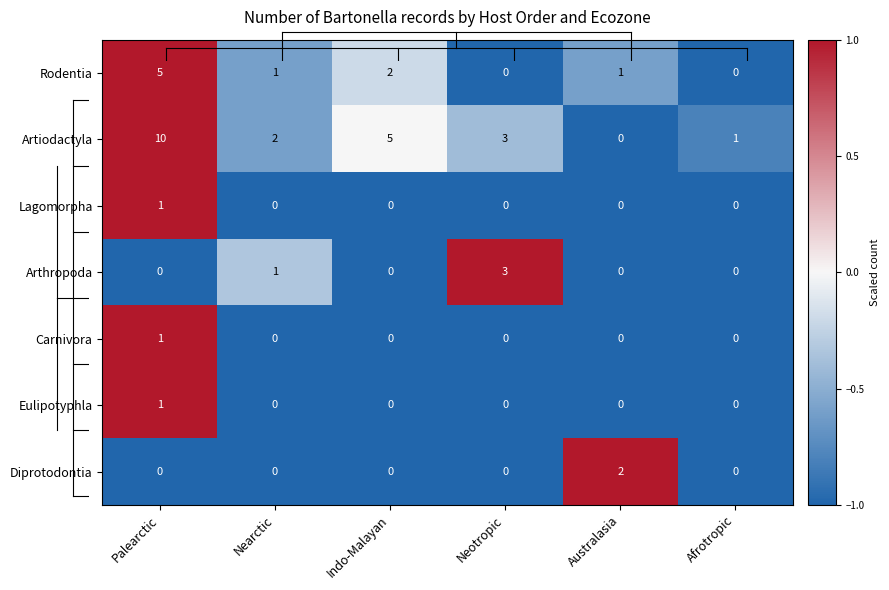

At which label is Arthropoda closest to 1?

Nearctic